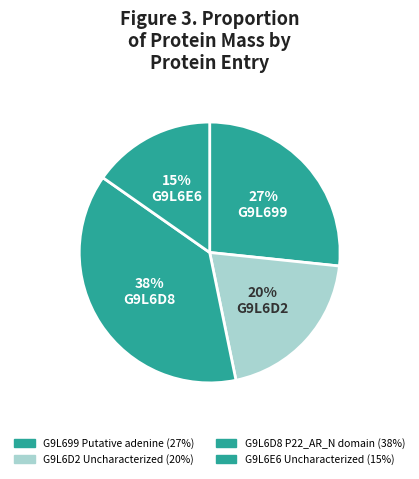

Is the sum of G9L6D8 P22_AR_N domain and G9L6E6 Uncharacterized greater than half?

Yes